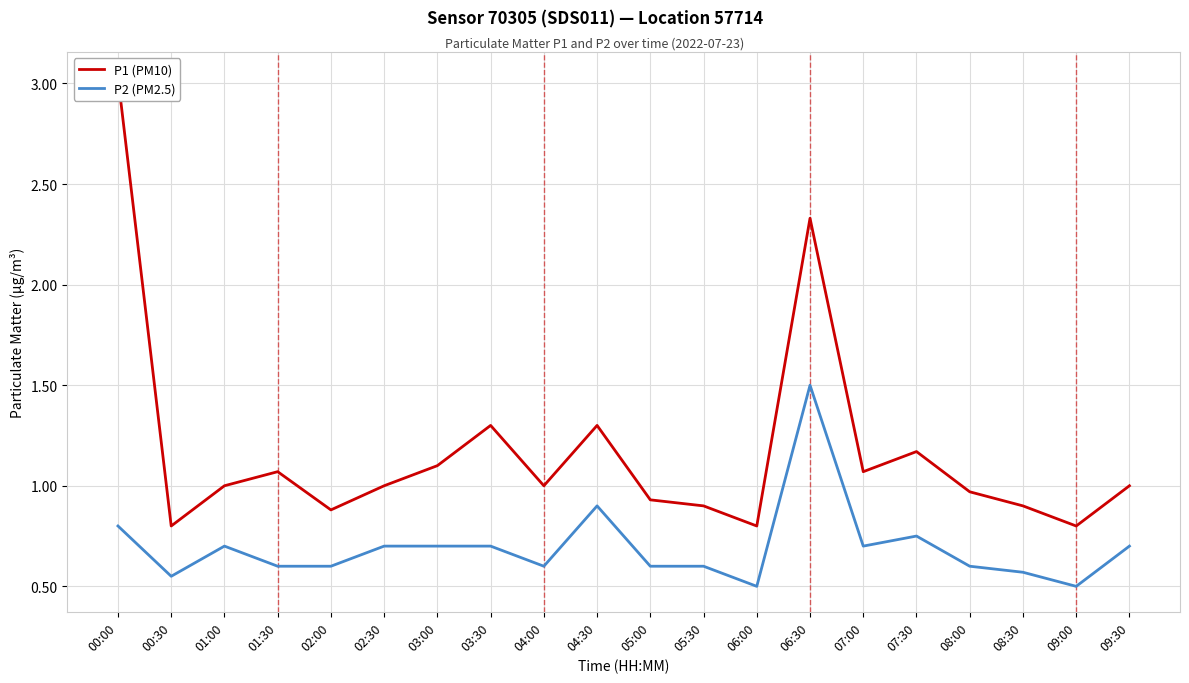

At which label does P1 (PM10) first exceed 1?

00:00